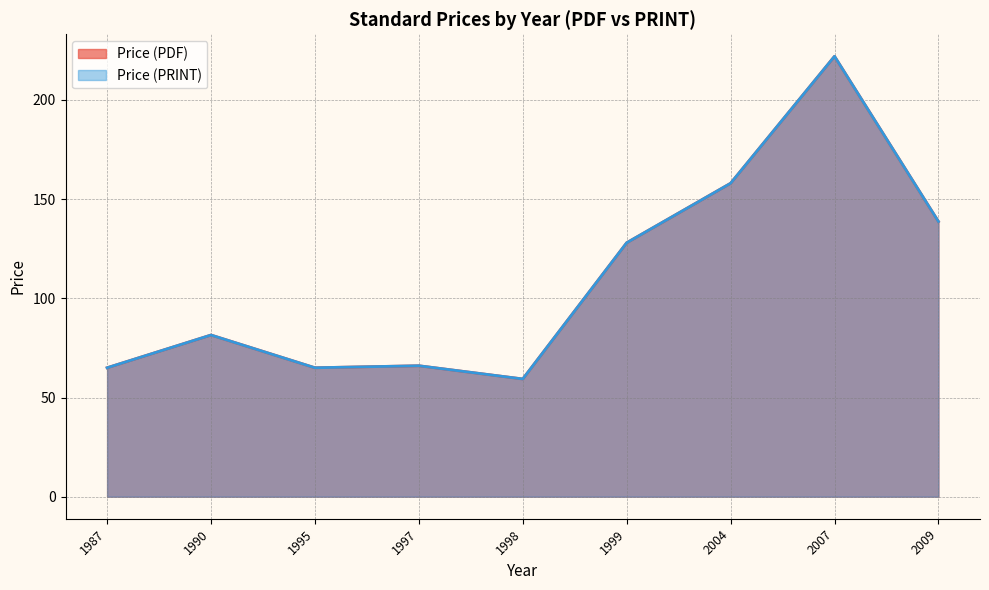

Does the chart display data point markers on the line(s)?

No